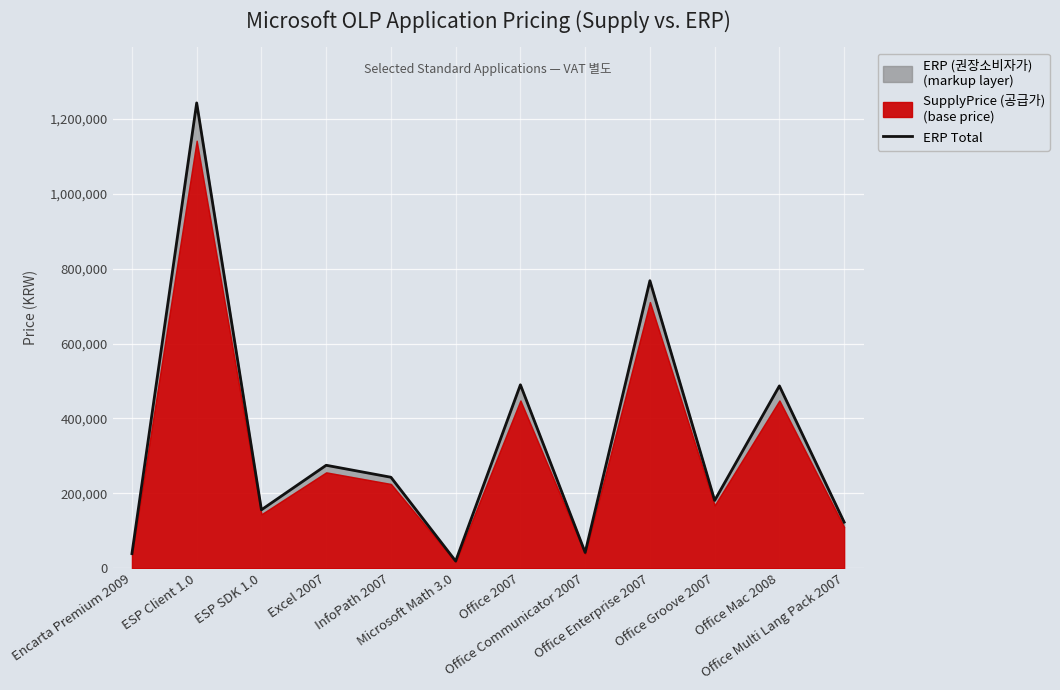

Rank the categories by value from highest to lowest.

ESP Client 1.0, Office Enterprise 2007, Office 2007, Office Mac 2008, Excel 2007, InfoPath 2007, Office Groove 2007, ESP SDK 1.0, Office Multi Lang Pack 2007, Office Communicator 2007, Encarta Premium 2009, Microsoft Math 3.0